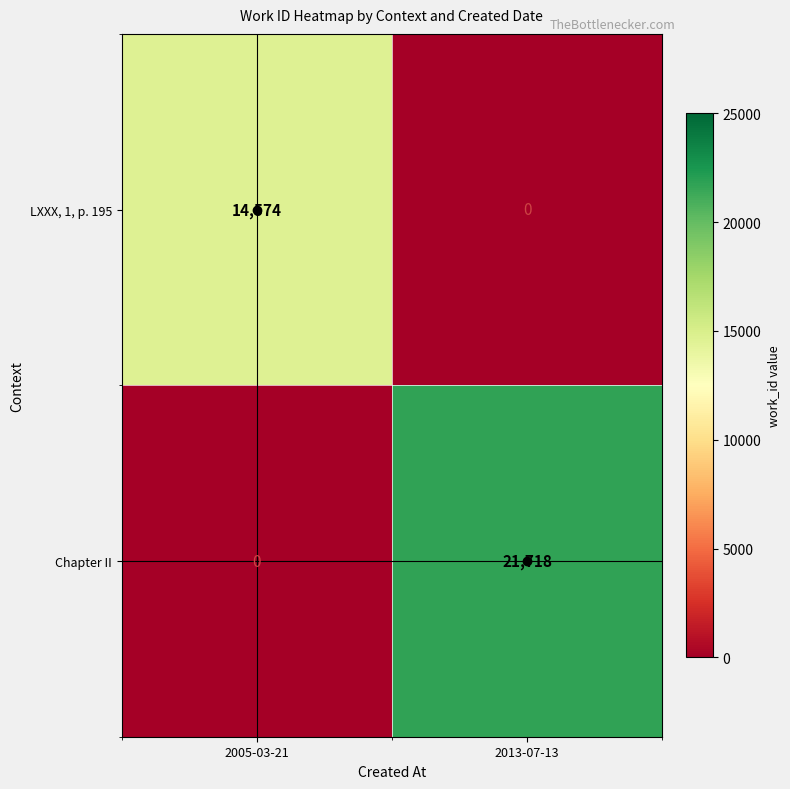

What is the difference between the maximum and minimum values in the Chapter II series?

21718